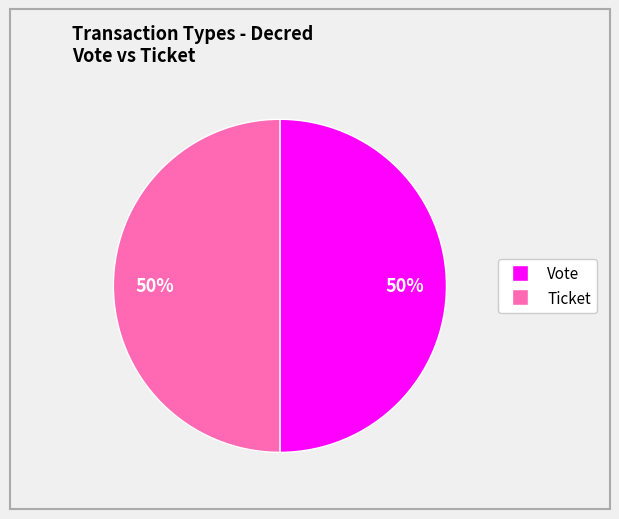

Count the number of slices in the pie.

2